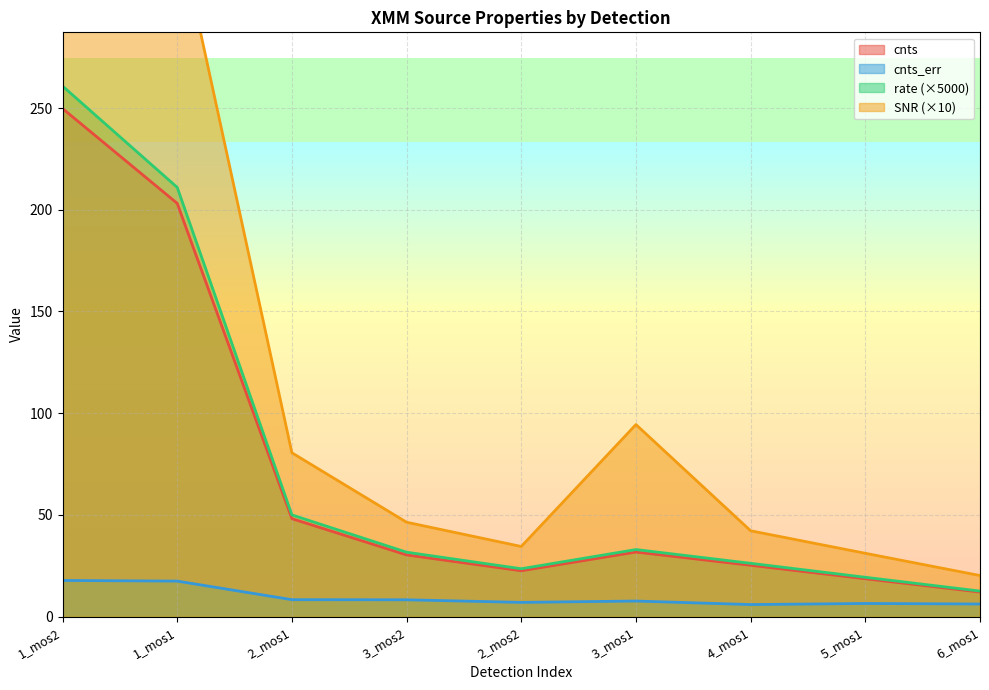

What is the label of the 9th point from the right?

1_mos2